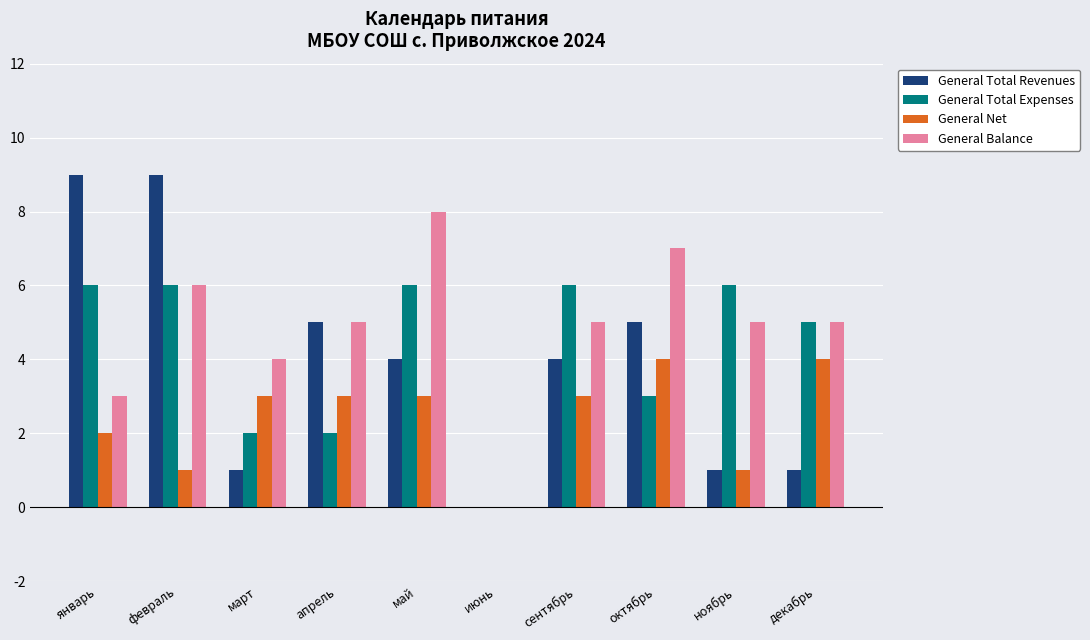

Reading right to left, extract all data points from this chart.

General Total Revenues: 1	1	5	4	0	4	5	1	9	9
General Total Expenses: 5	6	3	6	0	6	2	2	6	6
General Net: 4	1	4	3	0	3	3	3	1	2
General Balance: 5	5	7	5	0	8	5	4	6	3